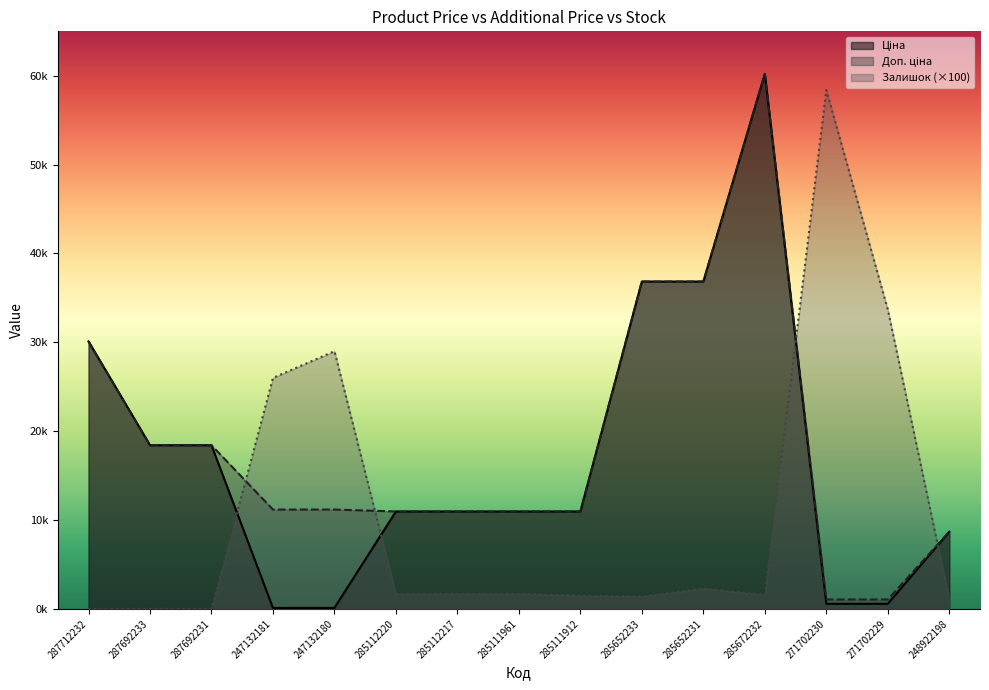

Does the chart display data point markers on the line(s)?

No